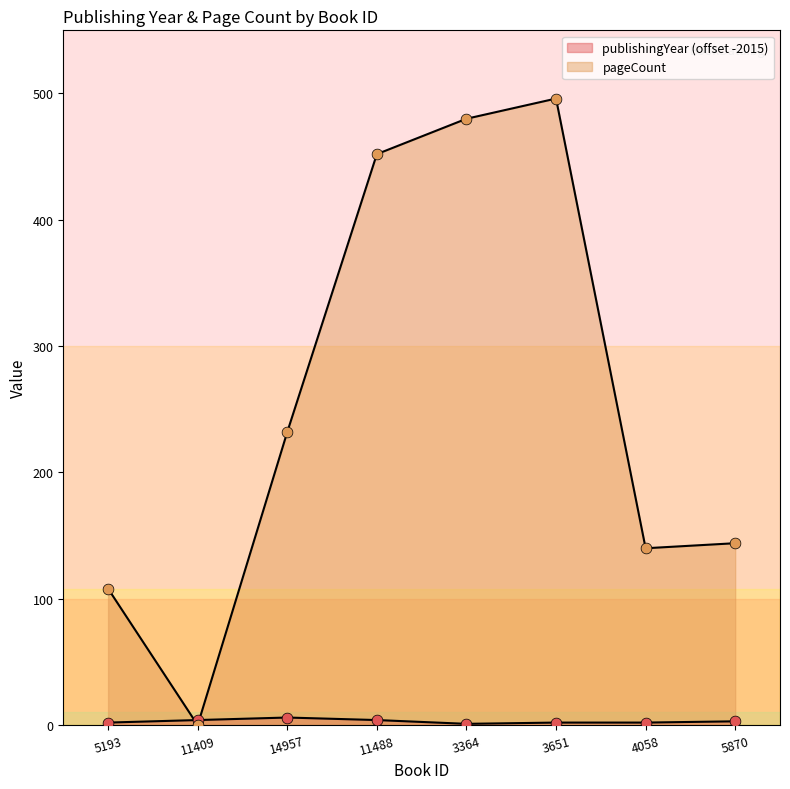

Is the value of publishingYear at 5870 greater than the value of pageCount at 14957?

No